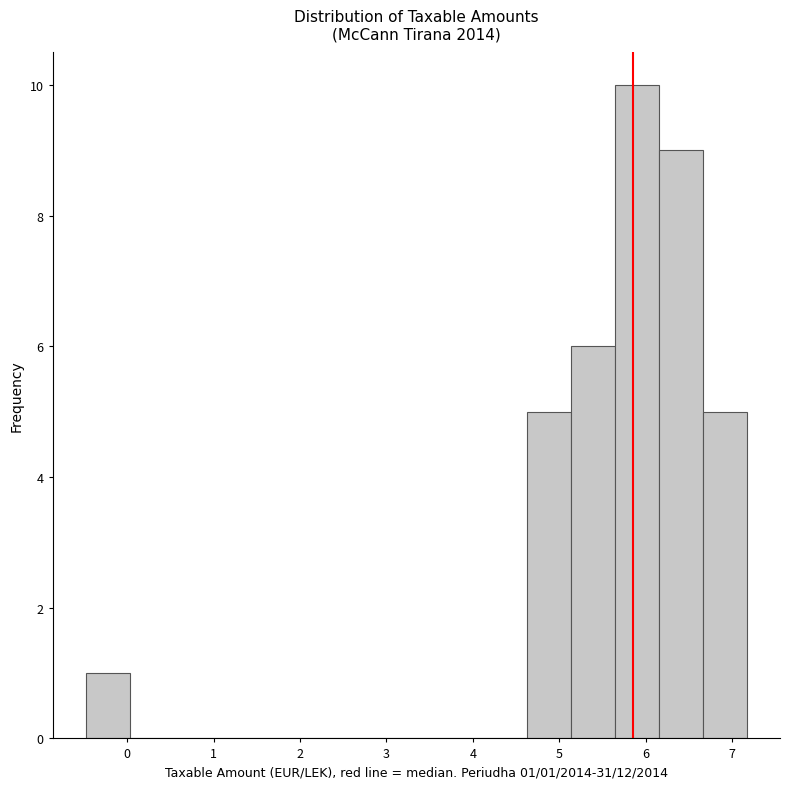

Which range on the x-axis has the tallest bar?

5.6 to 6.2